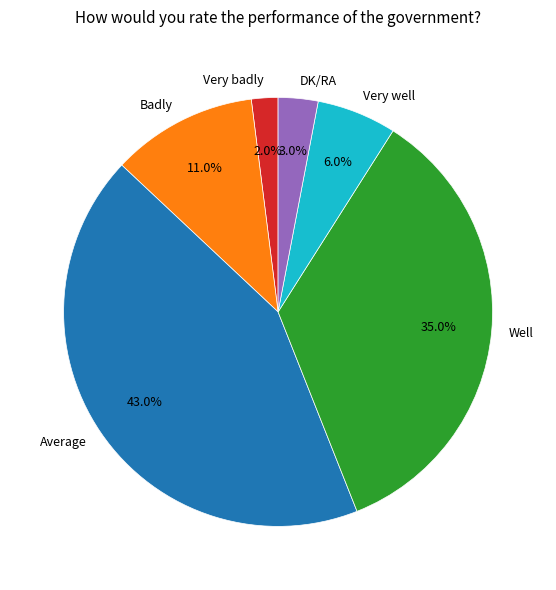

Does Very well represent more than half of the total?

No